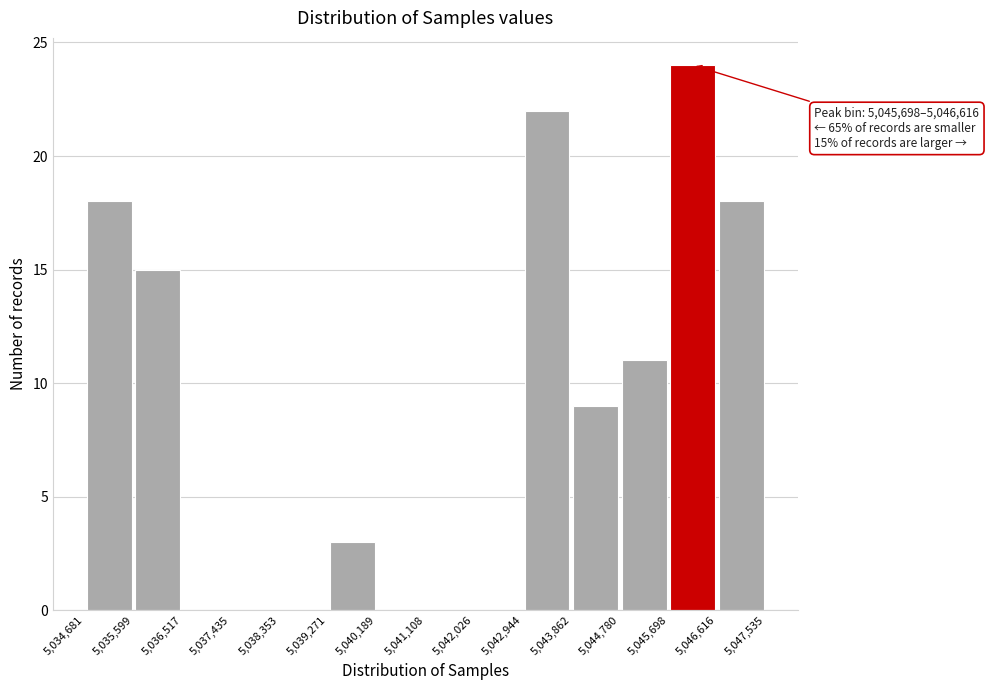

Over which range of the x-axis is the bar tallest?

5,045,698 to 5,046,616